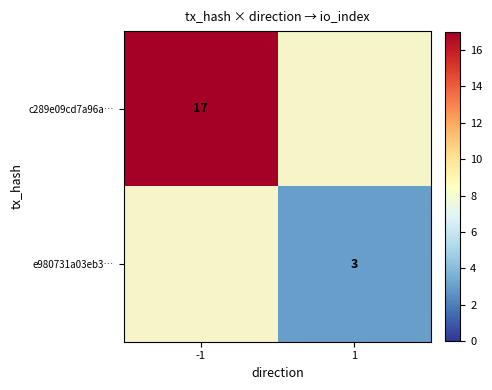

The c289e09cd7a96a… series shows 17 at -1. True or false?

True